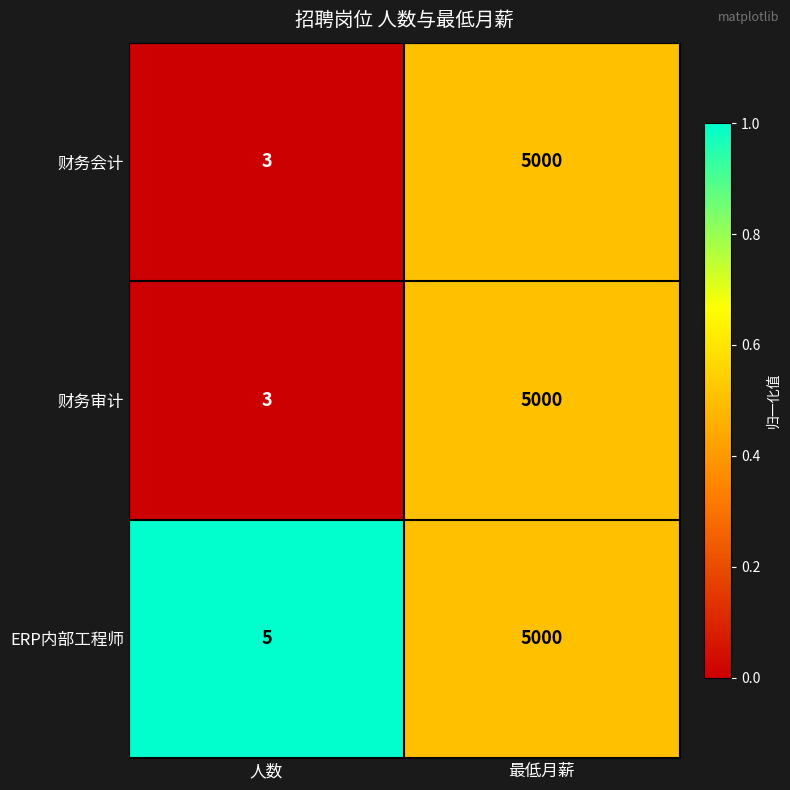

Is the value of ERP内部工程师 at 人数 greater than the value of 财务会计 at 最低月薪?

No